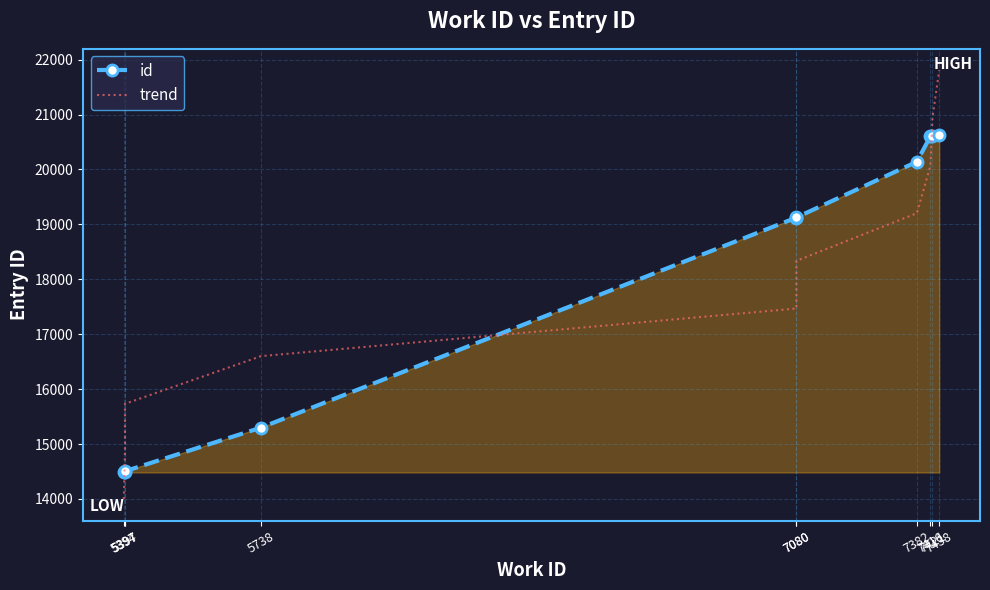

After their last crossing, which series has the higher values: trend or id?

trend